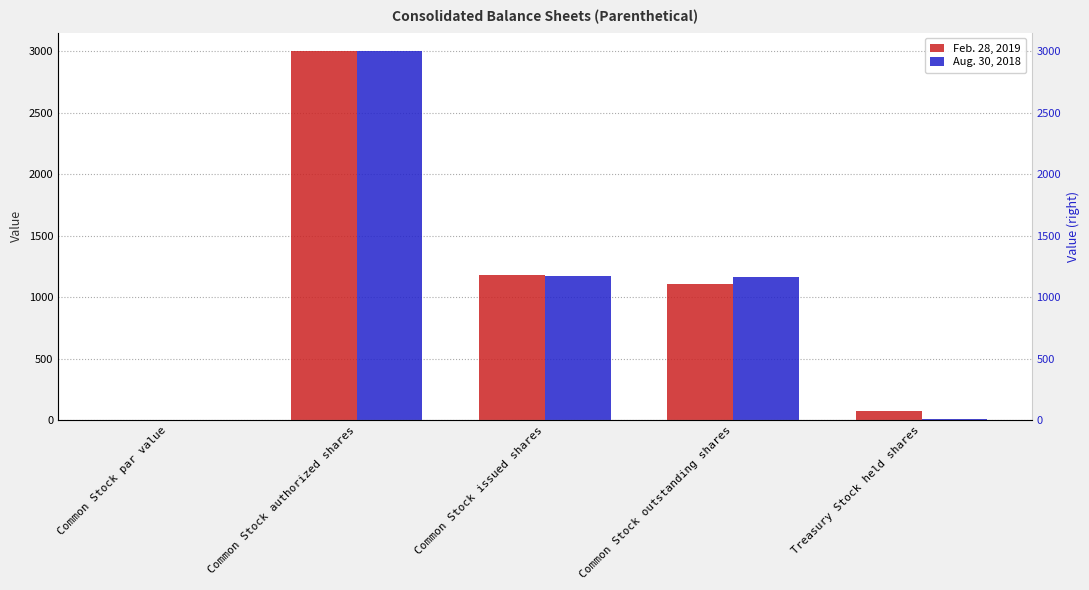

The value of Aug. 30, 2018 at Common Stock issued shares is 294.5. True or false?

False